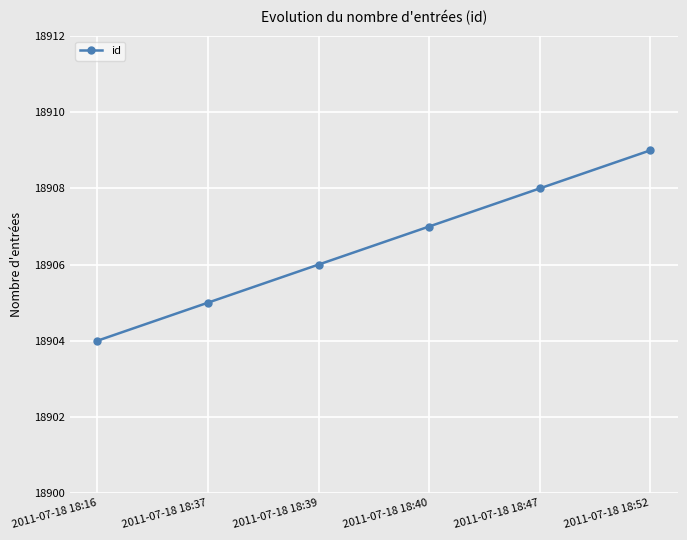

Rank the categories by value from highest to lowest.

2011-07-18 18:52, 2011-07-18 18:47, 2011-07-18 18:40, 2011-07-18 18:39, 2011-07-18 18:37, 2011-07-18 18:16